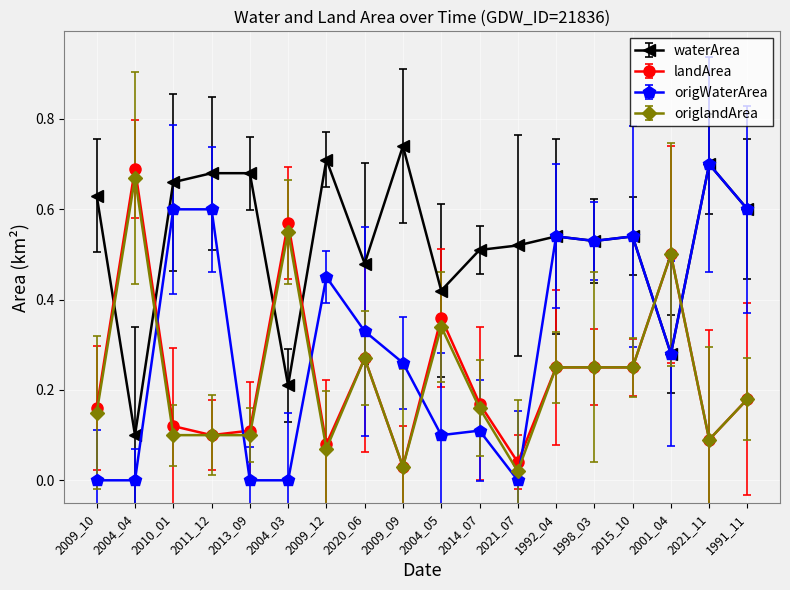

Between 2009_09 and 2021_11, which series saw the biggest shift?

origWaterArea